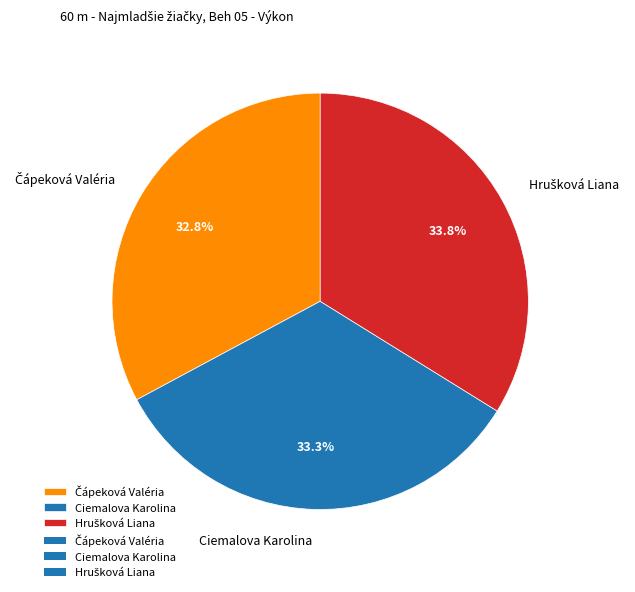

Is there any slice that represents more than half of the pie?

No